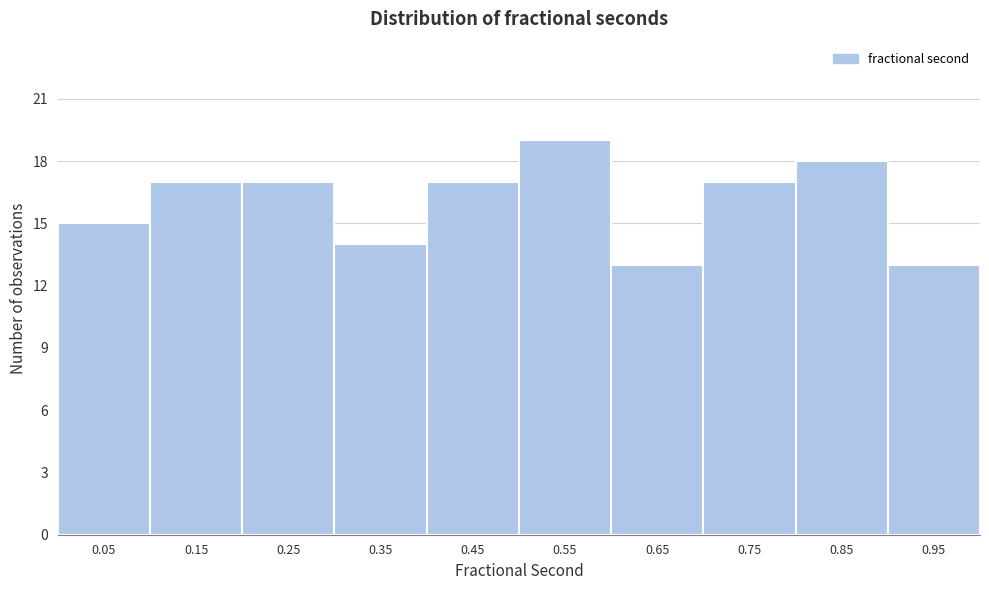

Reading left to right, transcribe this chart: for each bar, give the range it covers on the x-axis and its height. The values are not printed on the chart, so give them approximately, as read against the axis.

0.0 to 0.1: 15
0.1 to 0.2: 17
0.2 to 0.3: 17
0.3 to 0.4: 14
0.4 to 0.5: 17
0.5 to 0.6: 19
0.6 to 0.7: 13
0.7 to 0.8: 17
0.8 to 0.9: 18
0.9 to 1.0: 13